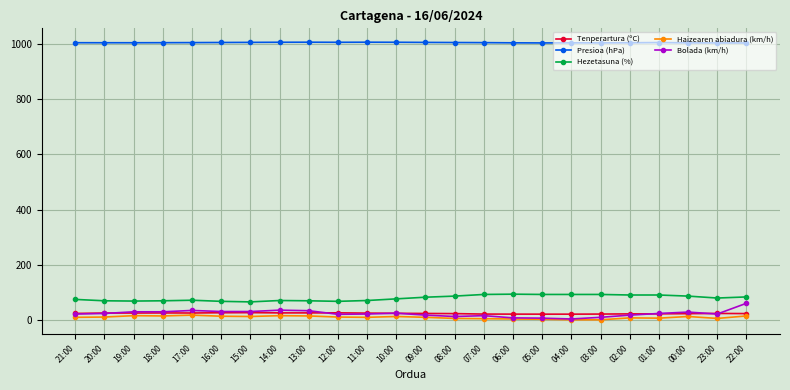

What is the difference between the second highest and second lowest values in the Haizearen abiadura (km/h) series?

15.0